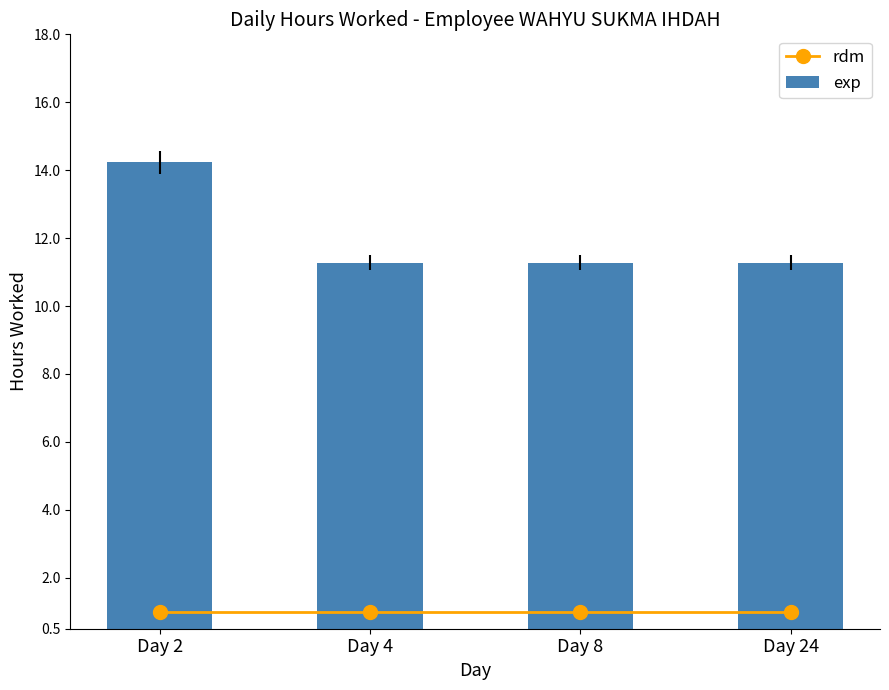

What are all the series names shown in the legend?

rdm, exp